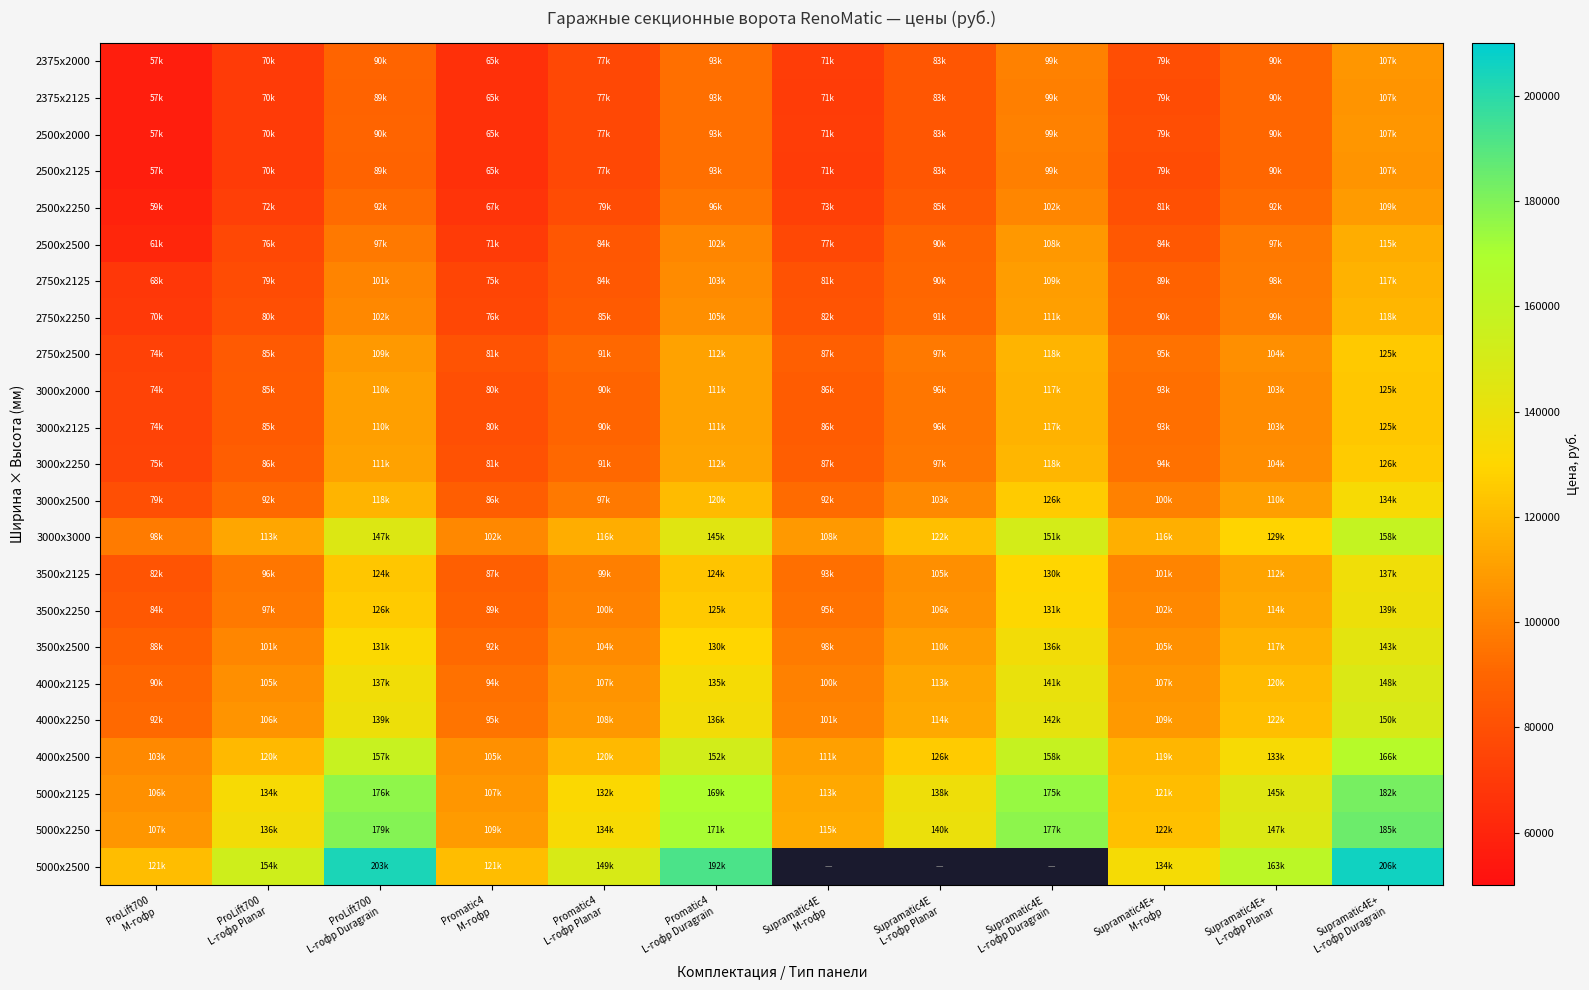

What is the approximate value of 2750x2125 at Promatic4 M-гофр?

75140.8